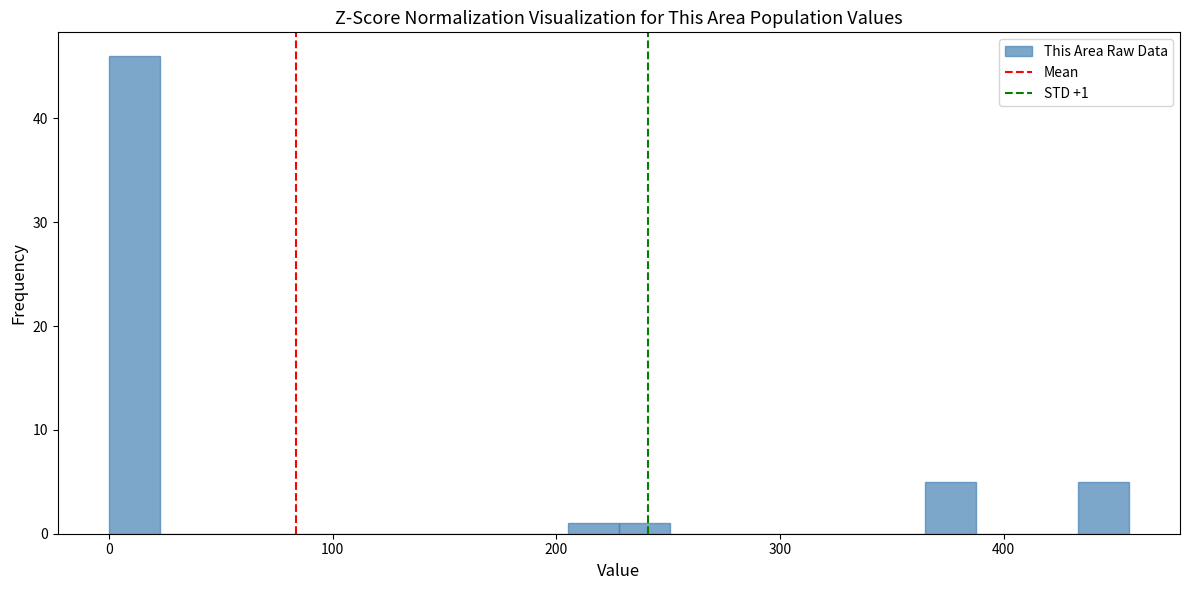

Read against the x-axis, roughly where is the centre of the tallest bar?

10